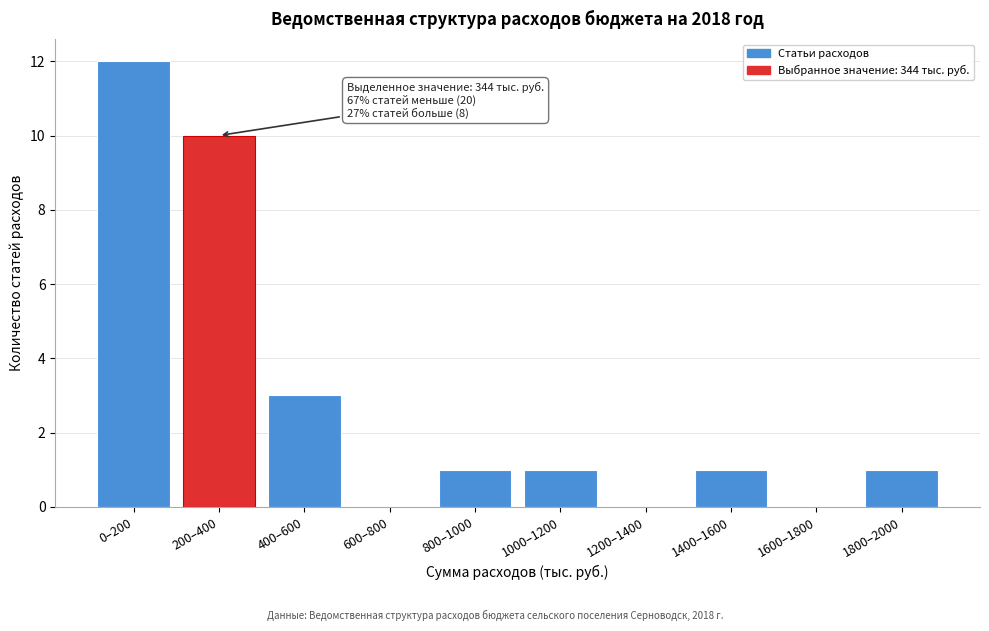

Reading left to right, transcribe all the data shown in this chart.

0–200=12	200–400=10	400–600=3	600–800=0	800–1000=1	1000–1200=1	1200–1400=0	1400–1600=1	1600–1800=0	1800–2000=1